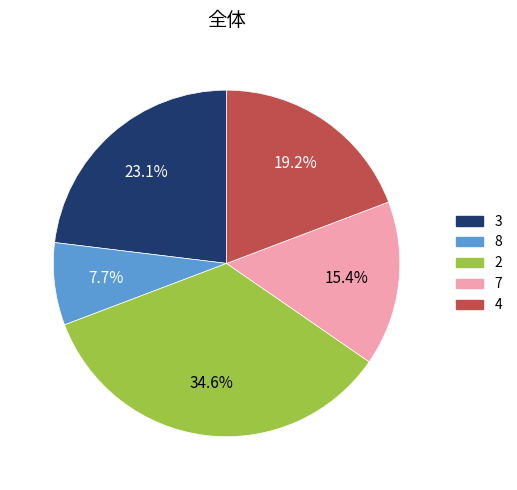

The 2 slice represents 7% of the pie. True or false?

False